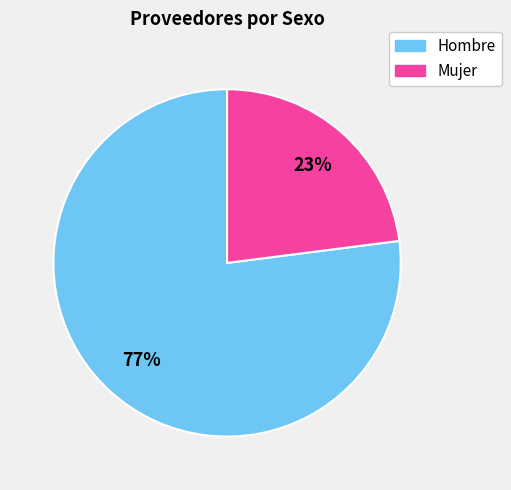

Rank the categories by value from highest to lowest.

Hombre, Mujer